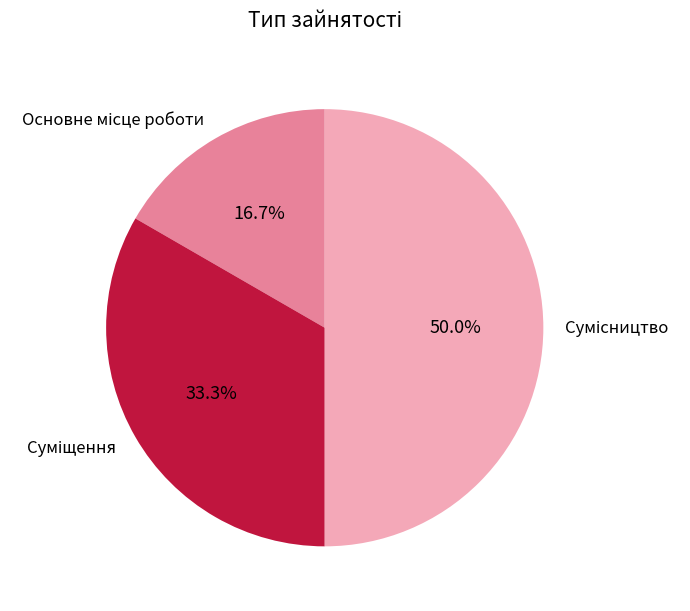

How many segments does this pie chart have?

3